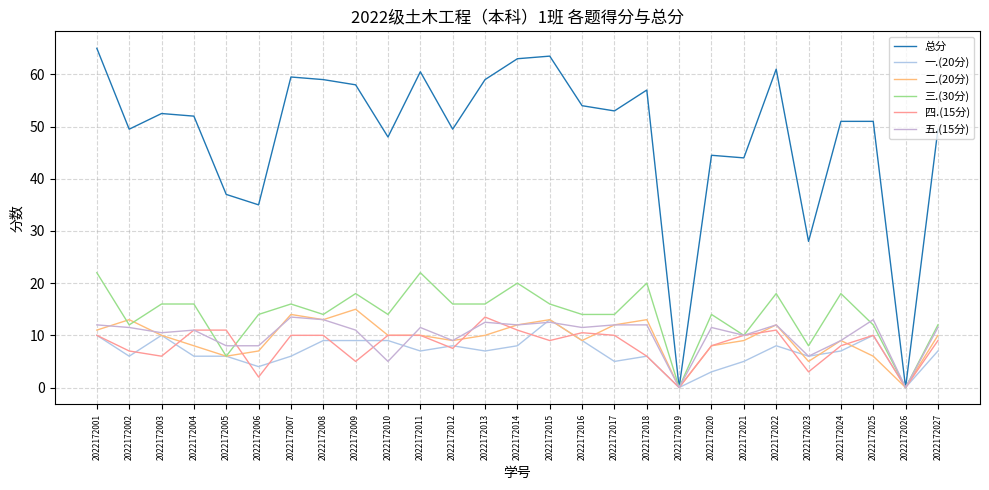

Where do 一.(20分) and 五.(15分) first cross each other?

2022172009 and 2022172010